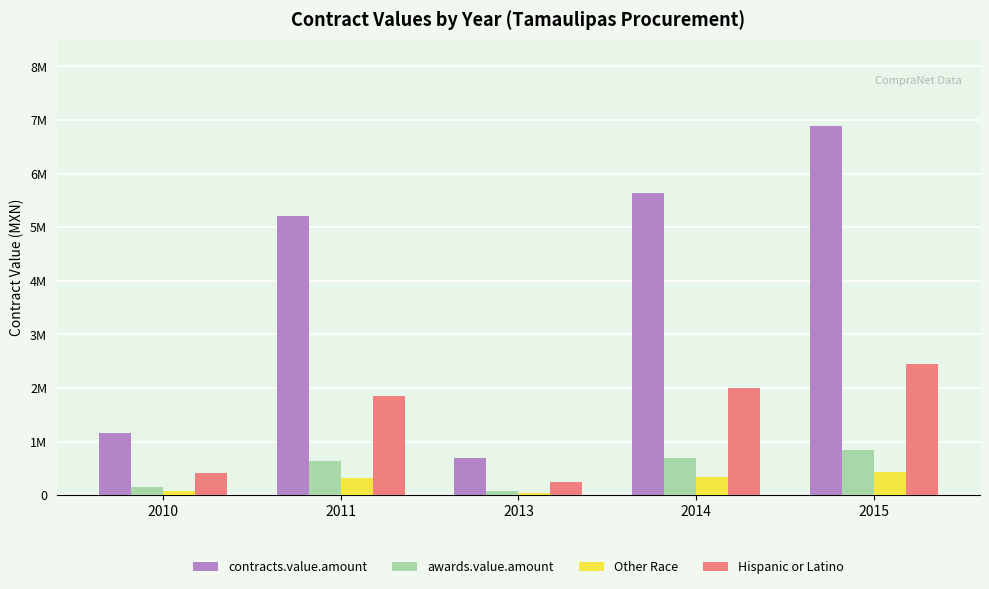

Are the bars horizontal?

No